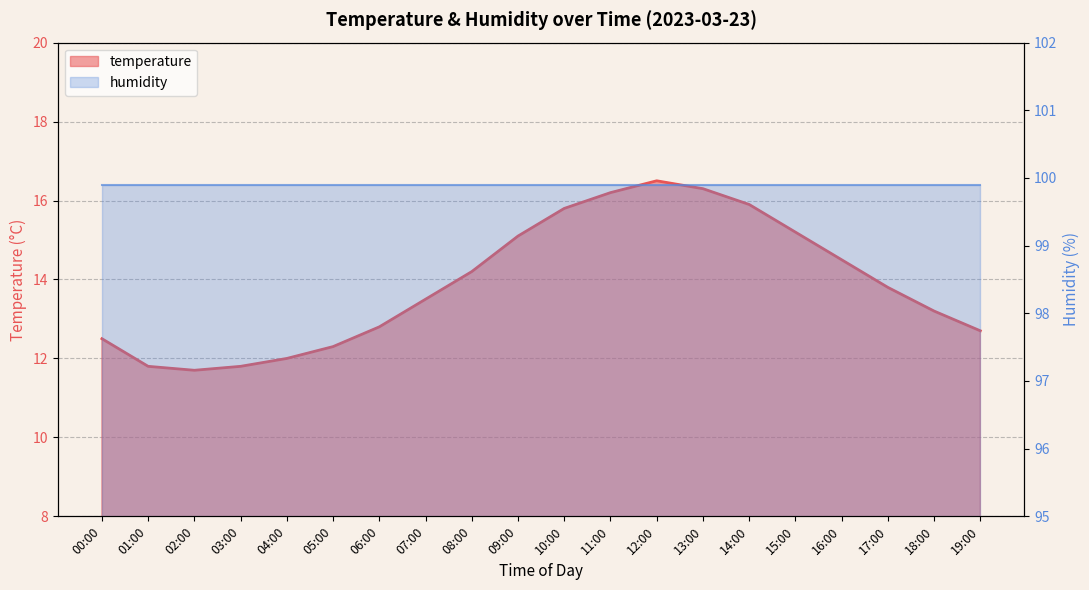

At which label does temperature reach its peak?

12:00